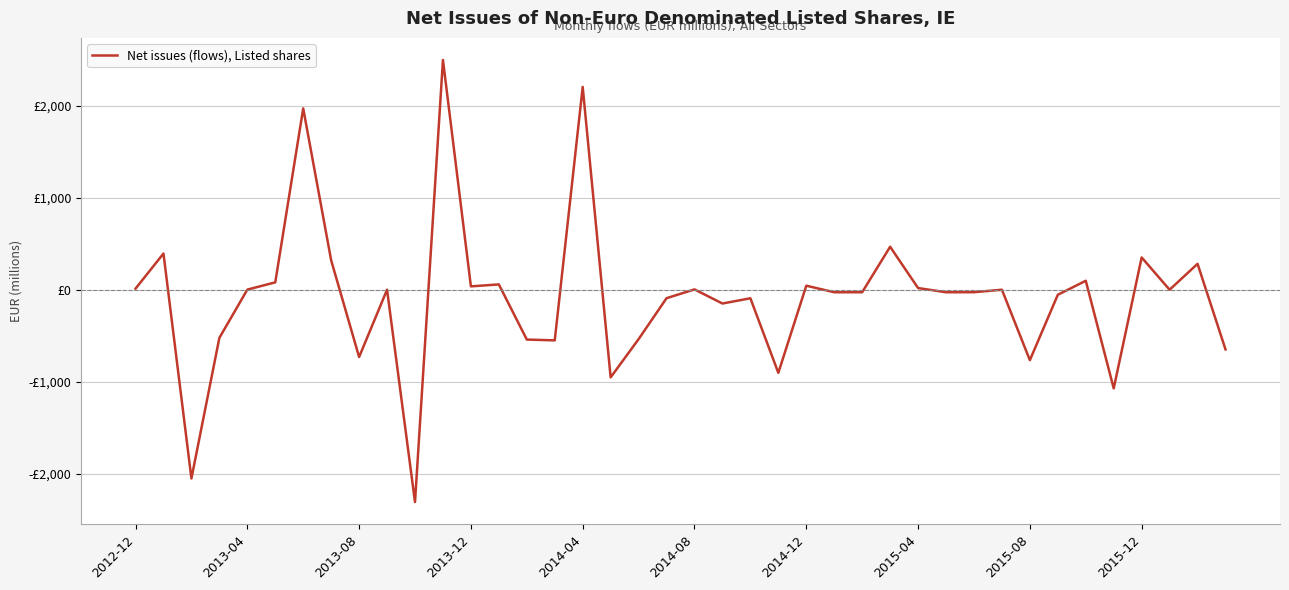

Does the chart display data point markers on the line(s)?

No